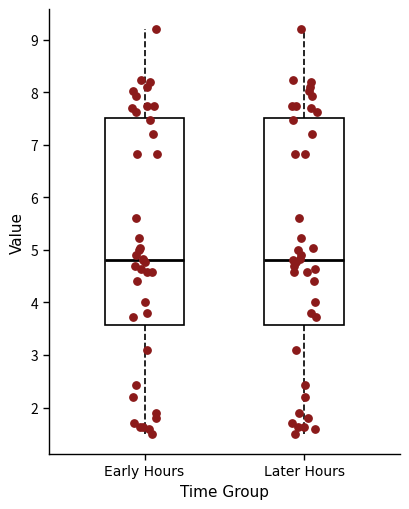

Where does the median line of the box for Later Hours sit on the y-axis? The values are not printed on the chart, so give them approximately, as read against the axis.

4.8